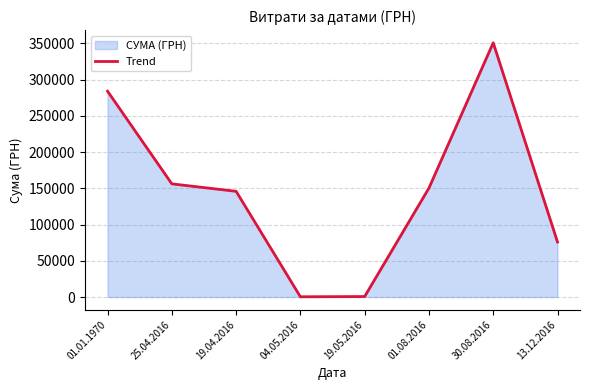

Reading left to right, extract all data points from this chart.

284073.3	156168.0	145881.1	356.8	660.0	150360.9	350842.2	75915.5